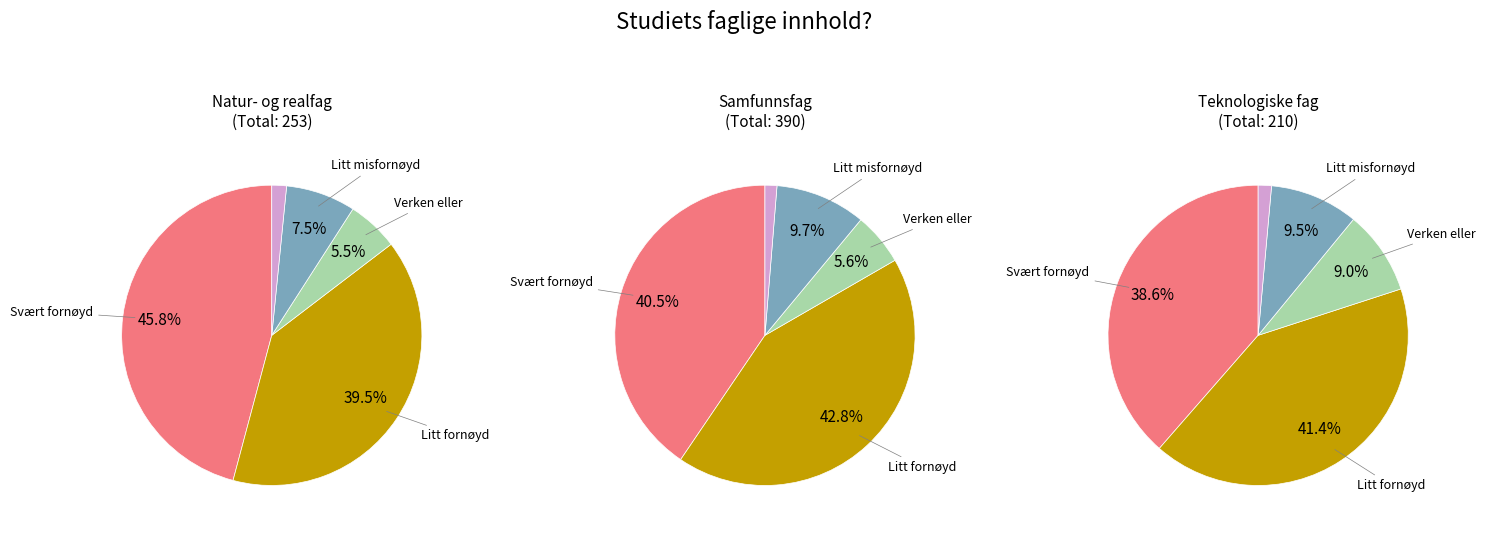

What is the difference between the highest and lowest values at 2?

0.4